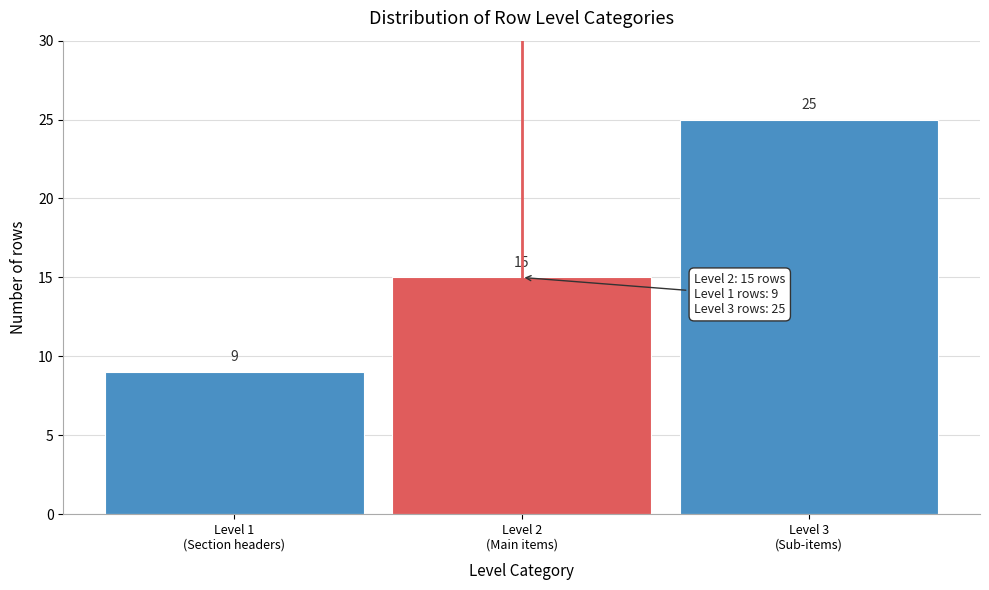

Reading left to right, extract all data points from this chart.

9	15	25